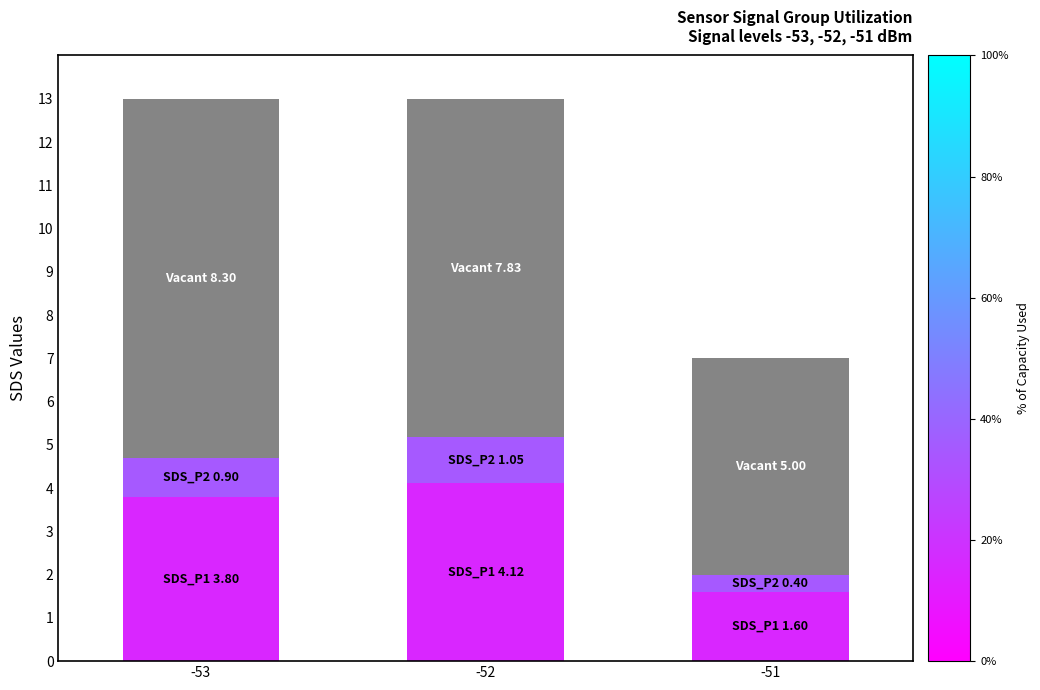

How many data points does each series have?

3